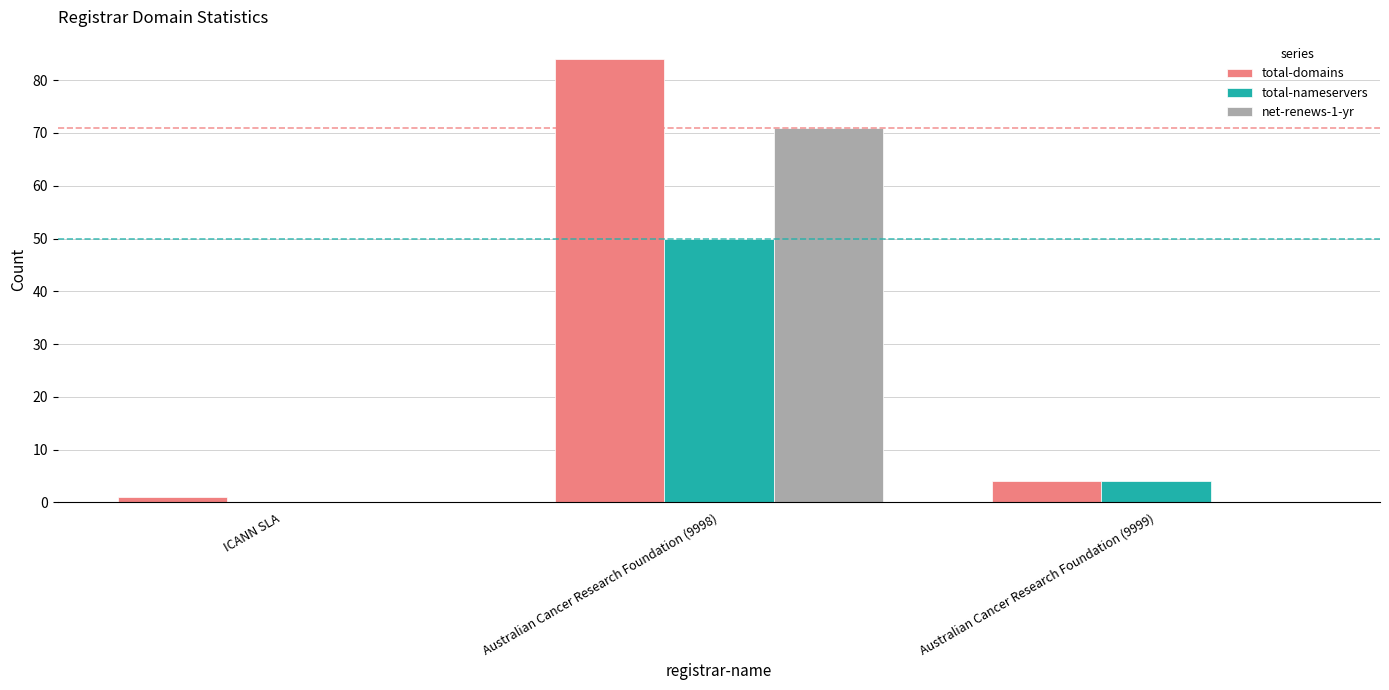

Where is total-nameservers nearest to the value 25?

Australian Cancer Research Foundation (9999)